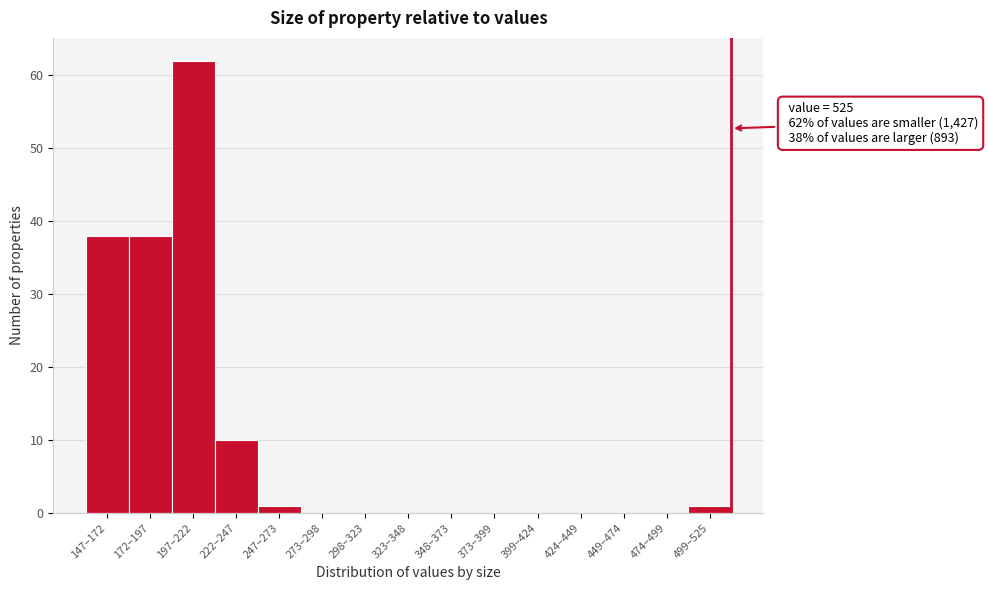

Reading left to right, what are all the values shown in this chart?

147–172=38	172–197=38	197–222=62	222–247=10	247–273=1	273–298=0	298–323=0	323–348=0	348–373=0	373–399=0	399–424=0	424–449=0	449–474=0	474–499=0	499–525=1